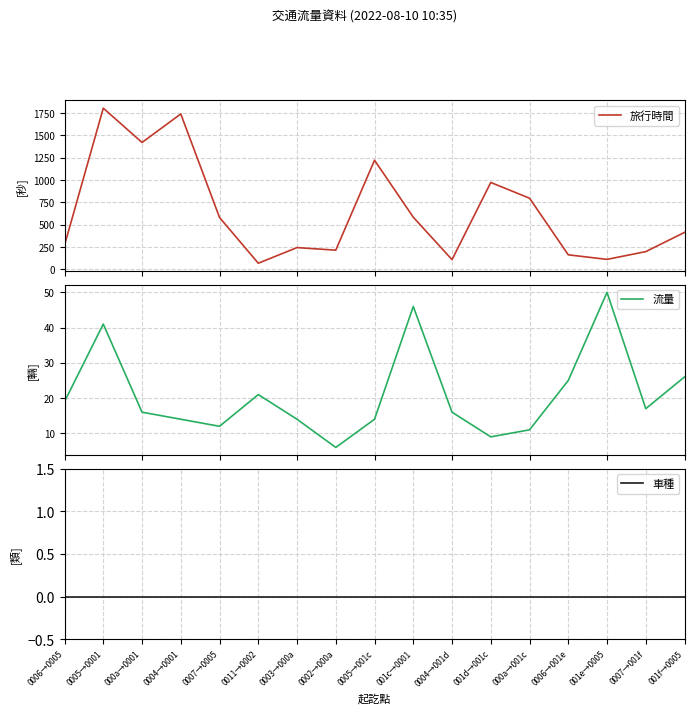

How many lines are shown in the chart?

3